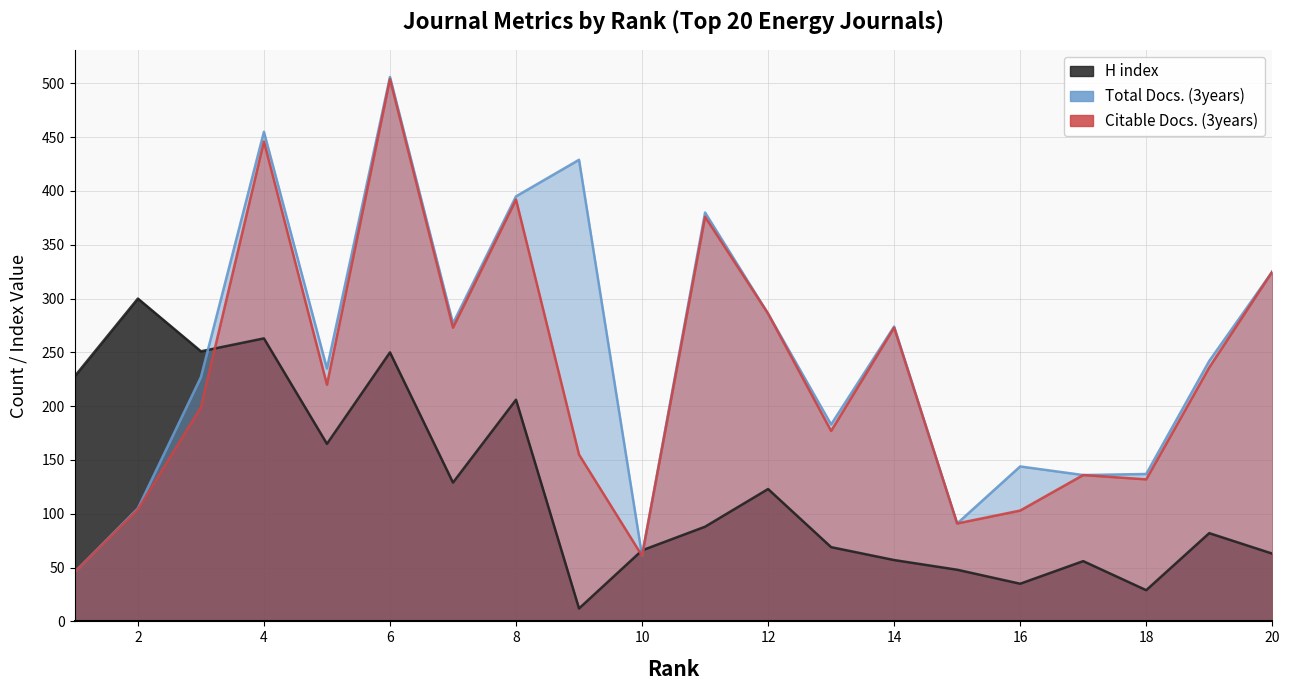

At which label does H index first exceed 88?

1